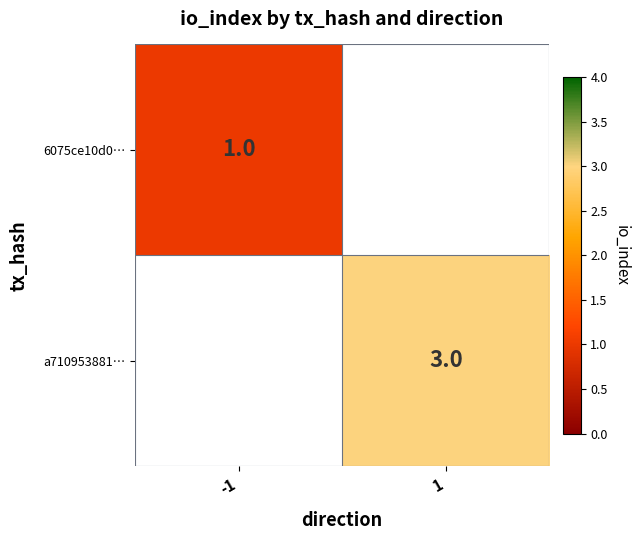

The 6075ce10d0… series shows 1 at -1. True or false?

True